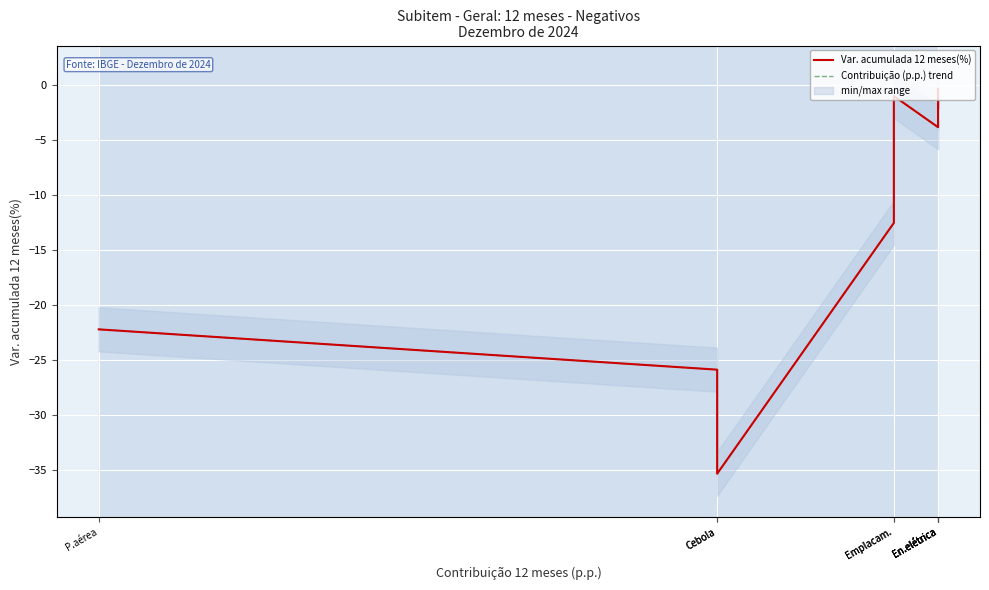

How many distinct data groups are displayed?

2